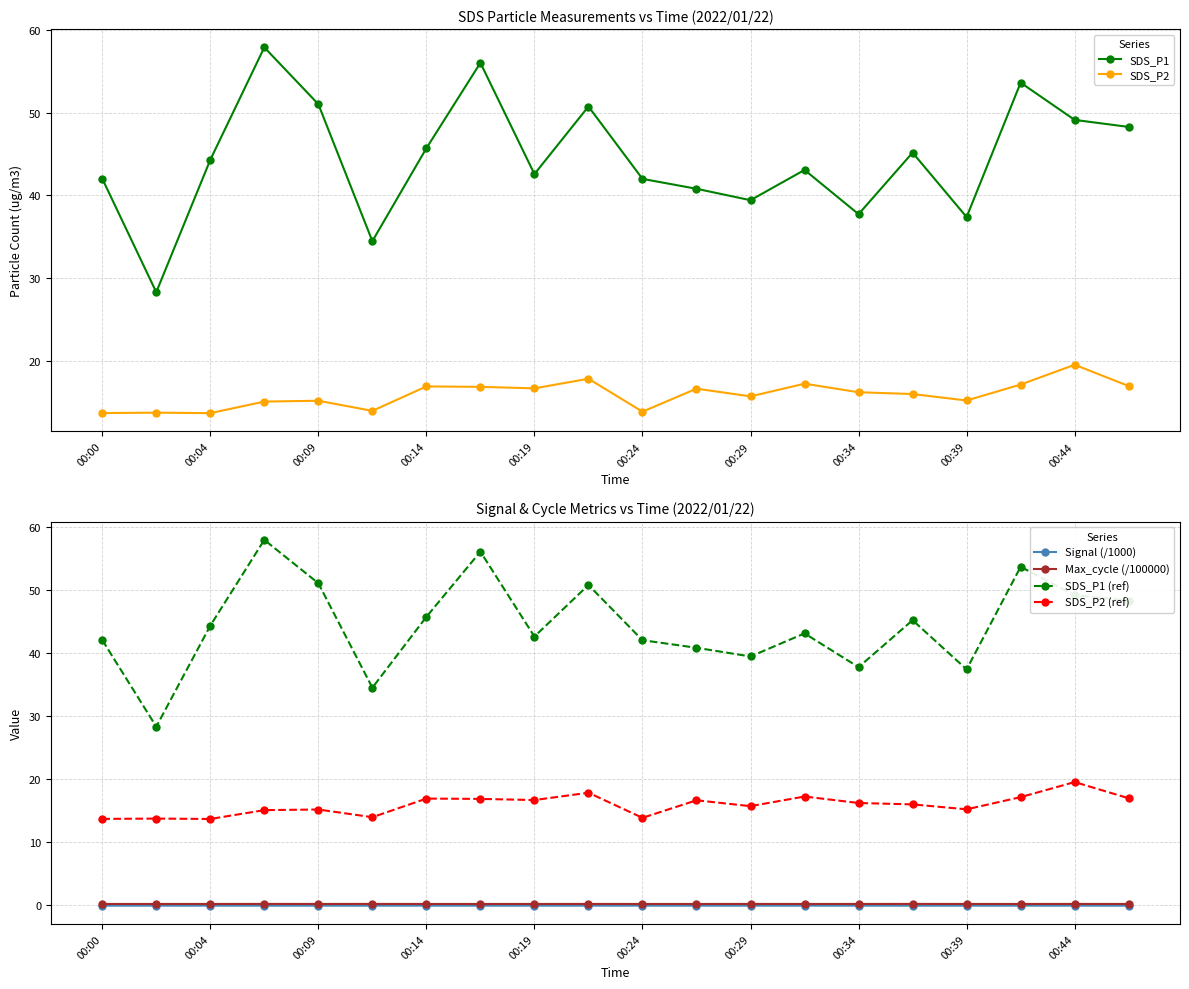

In SDS_P1, how many points are lower than both neighbors (excluding endpoints)?

6